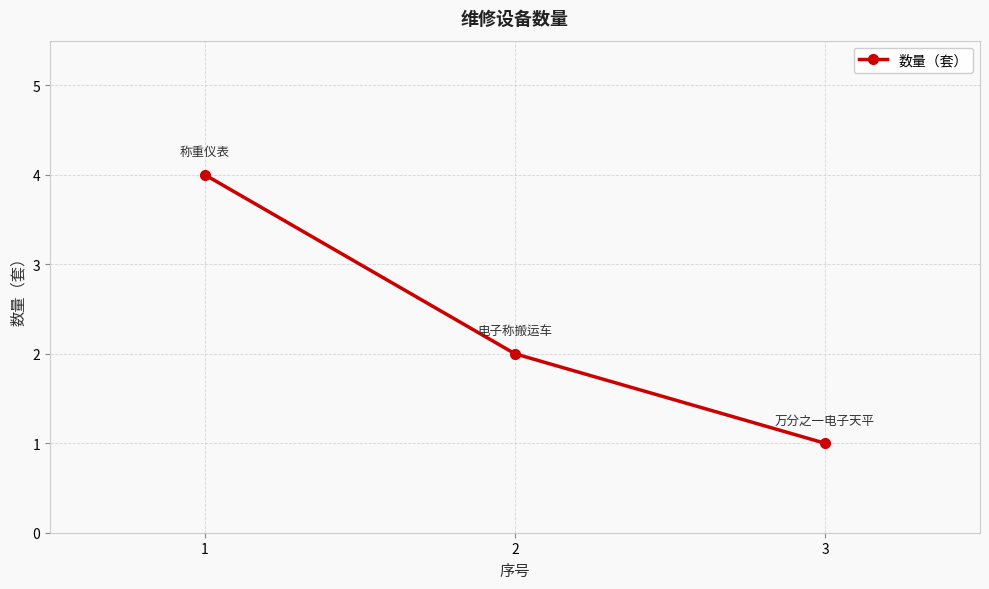

How many data points does each series have?

3